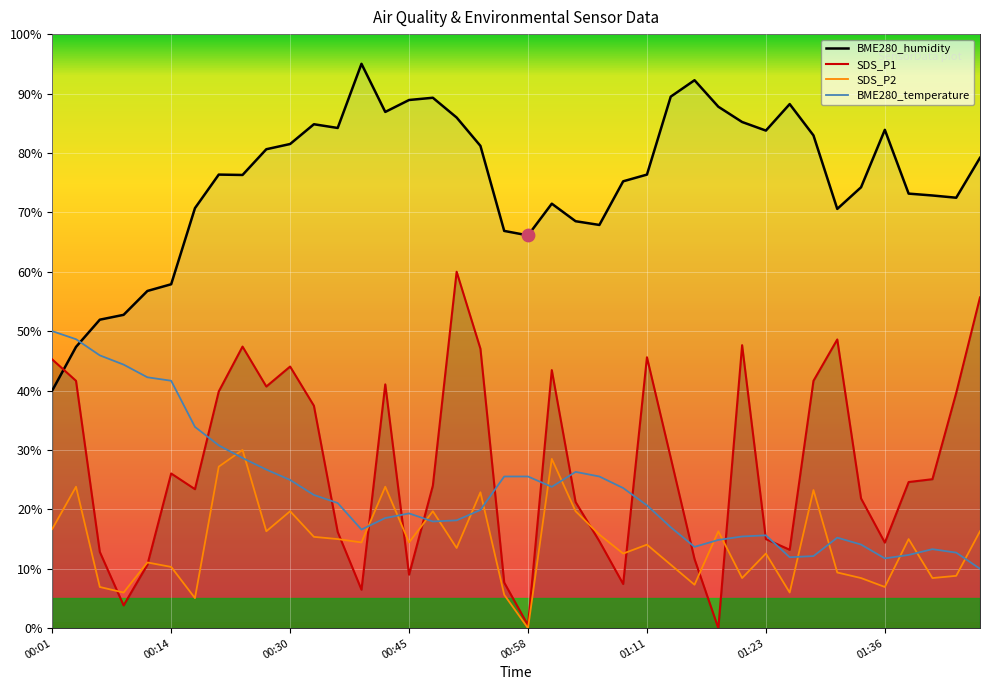

What is the total value across all series at 01:21?

156.7